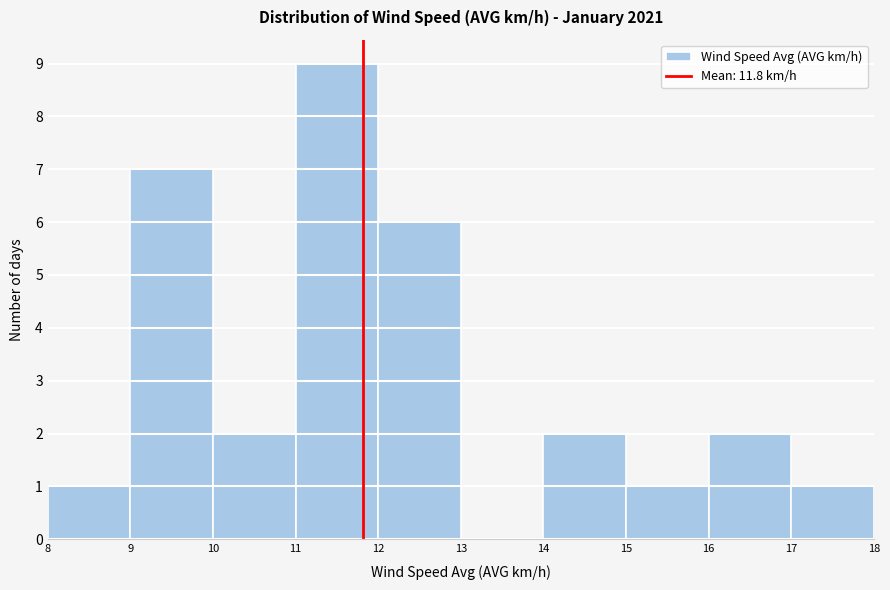

Reading left to right, list every bar in this chart as the range it spans on the x-axis followed by its height. The values are not printed on the chart, so give them approximately, as read against the axis.

8 to 9: 1
9 to 10: 7
10 to 11: 2
11 to 12: 9
12 to 13: 6
13 to 14: 0
14 to 15: 2
15 to 16: 1
16 to 17: 2
17 to 18: 1